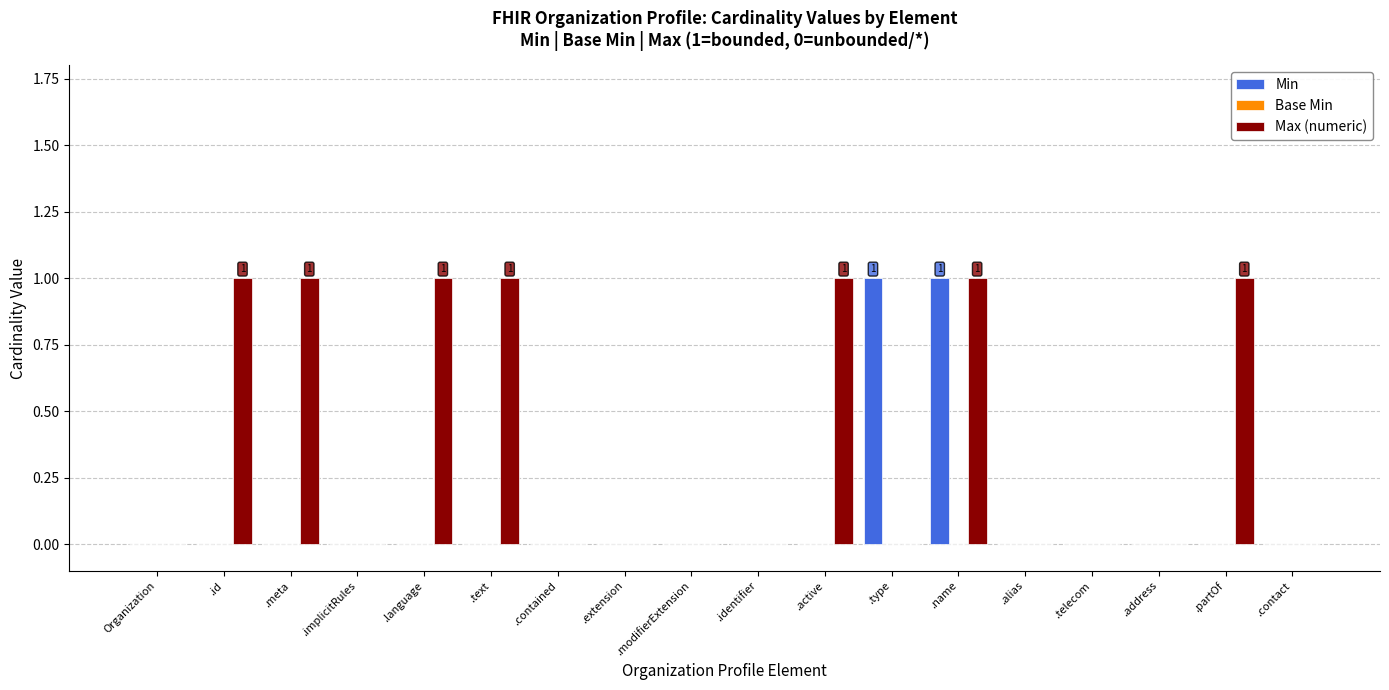

The Max (numeric) series shows 0 at .type. True or false?

True